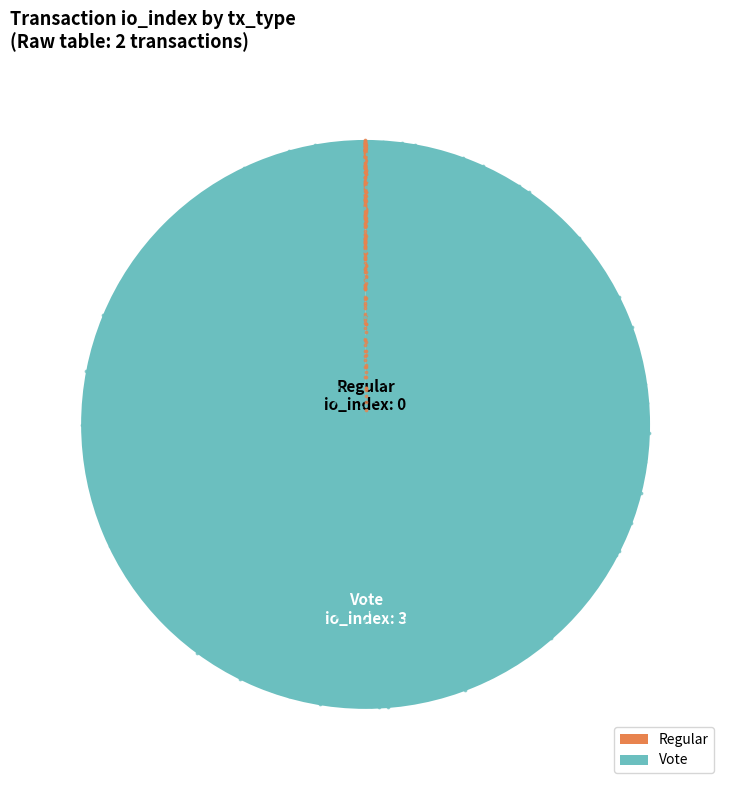

Rank the categories by value from lowest to highest.

Regular, Vote